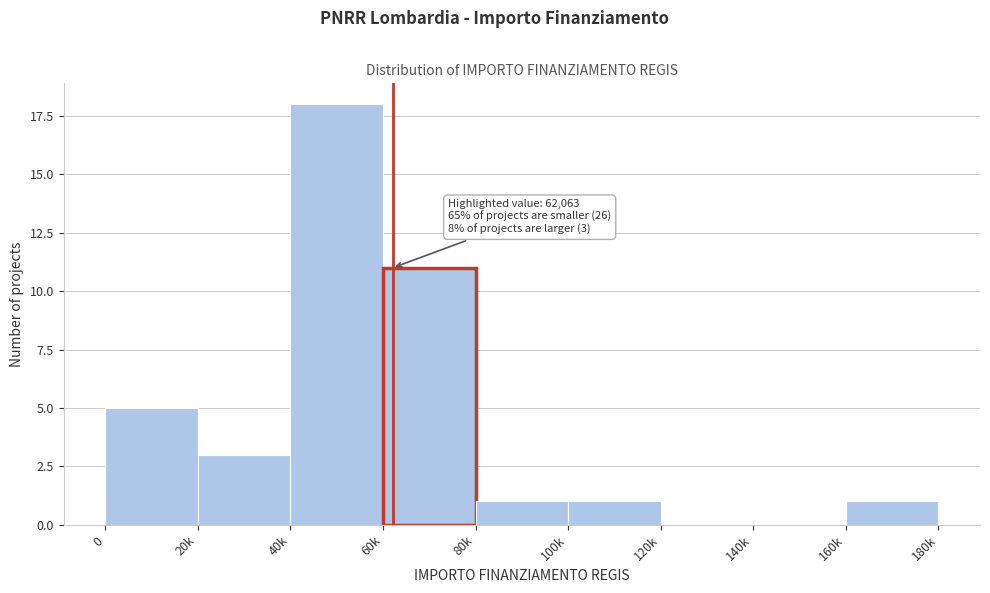

Reading left to right, what are all the values shown in this chart?

0=5	20k=3	40k=18	60k=11	80k=1	100k=1	120k=0	140k=0	160k=1